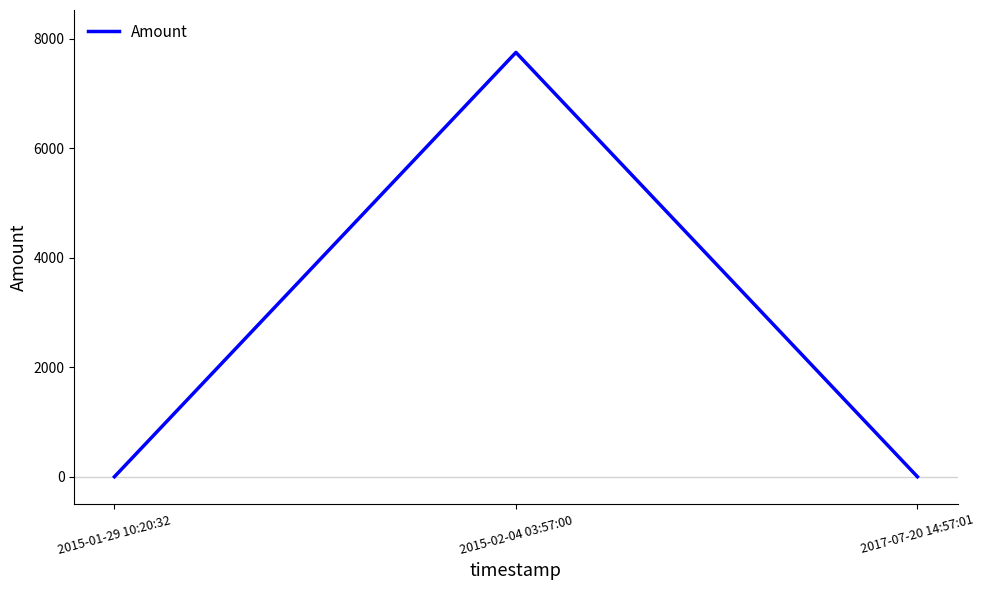

The chart shows a value of 0 at 2017-07-20 14:57:01. True or false?

True